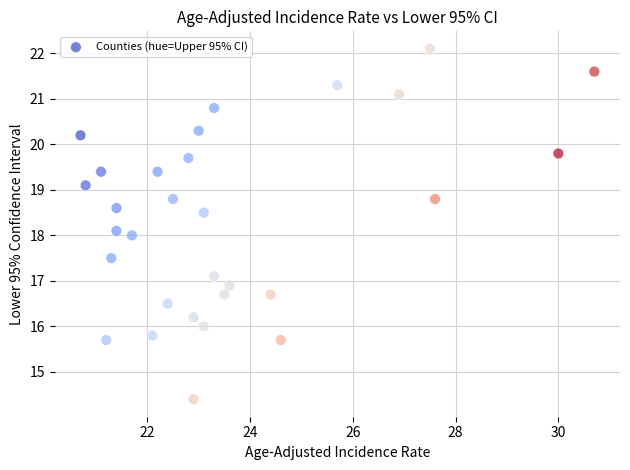

What is the range of Y values (max minus min)?

7.7